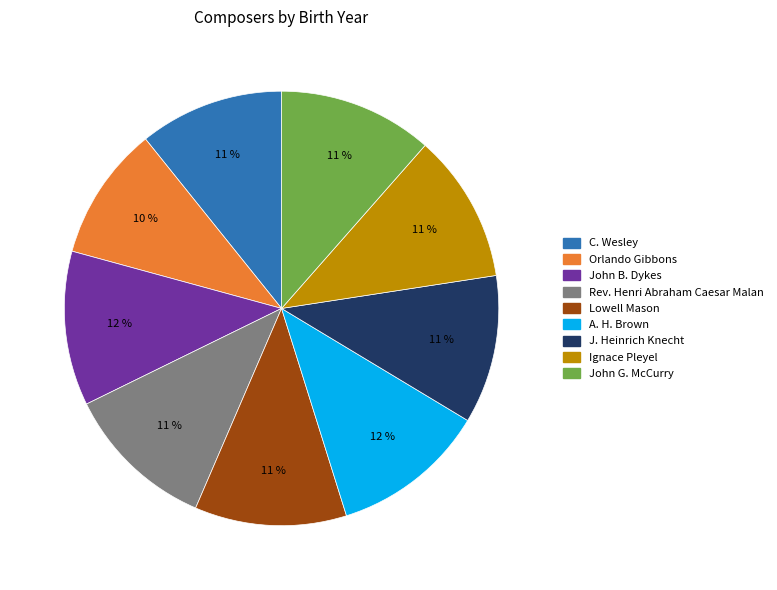

What is the smallest slice in the pie chart?

Orlando Gibbons